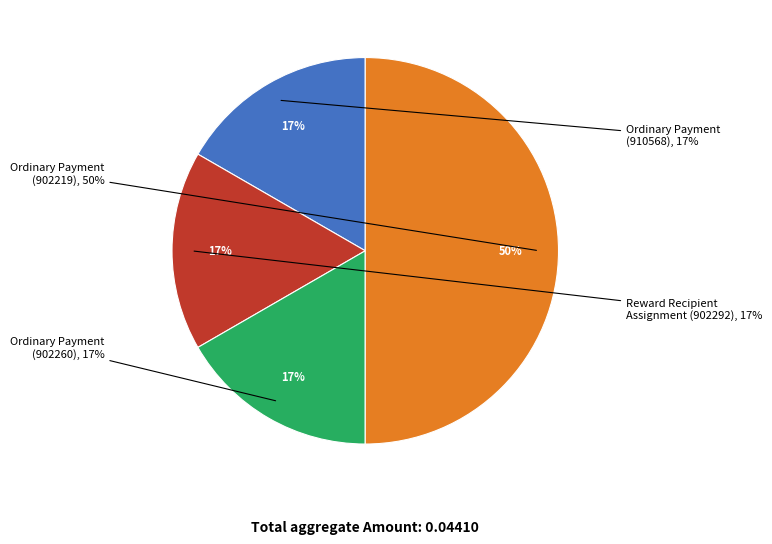

Which has a higher value, Ordinary Payment (902219) or Ordinary Payment (910568)?

Ordinary Payment (902219)